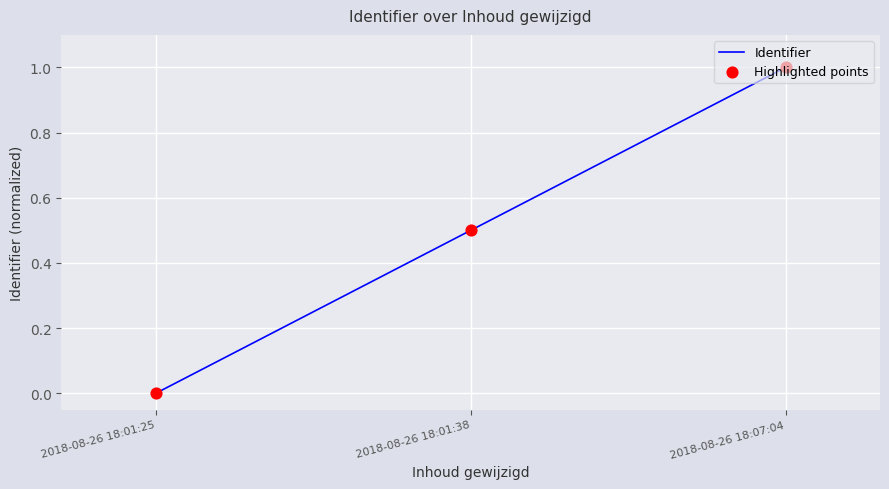

What is the change in value from 2018-08-26 18:01:38 to 2018-08-26 18:07:04?

+0.5